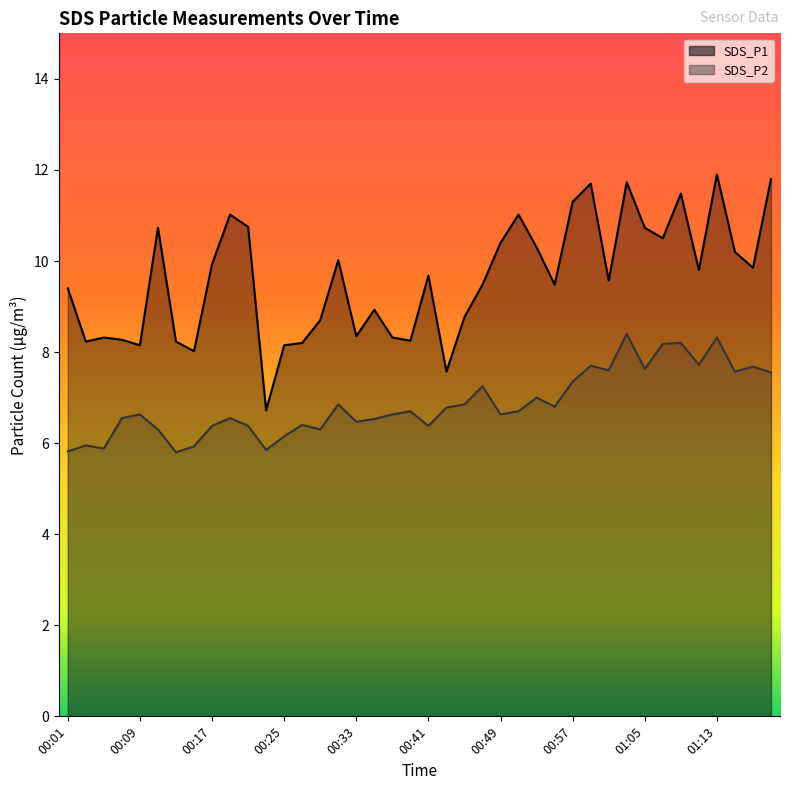

True or false: SDS_P1 has a value of 17.5 at 01:20.

False